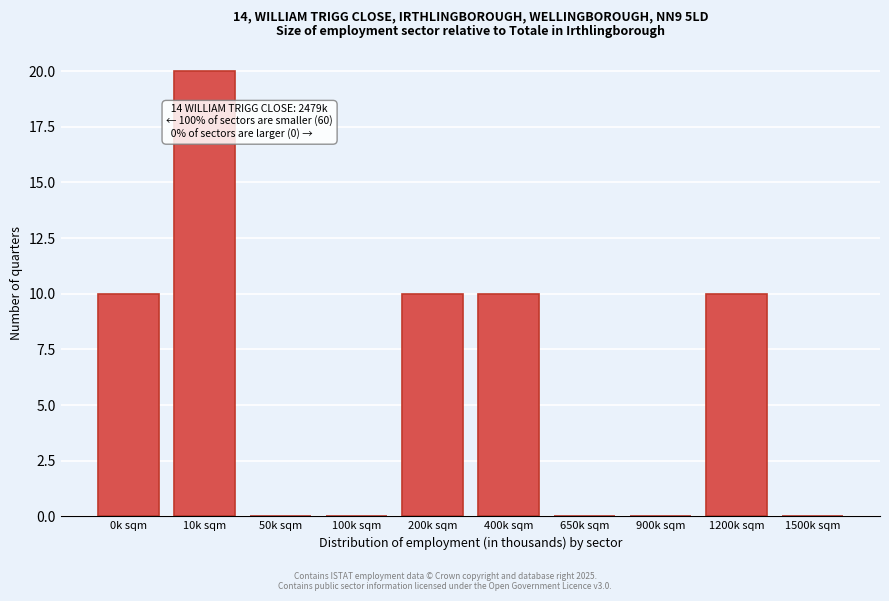

Reading left to right, extract all data points from this chart.

0k sqm=10	10k sqm=20	50k sqm=0	100k sqm=0	200k sqm=10	400k sqm=10	650k sqm=0	900k sqm=0	1200k sqm=10	1500k sqm=0